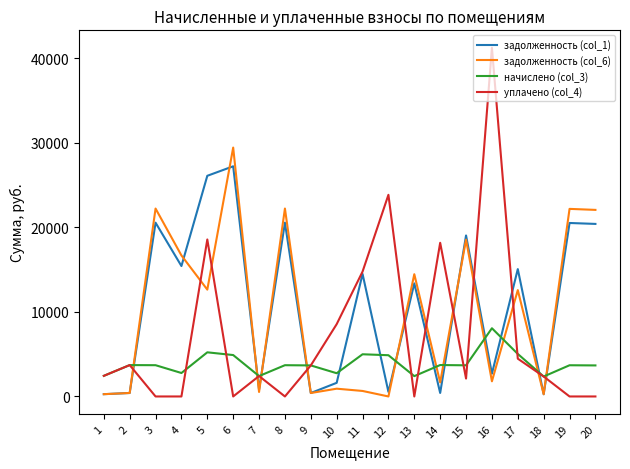

How many intersections are there between задолженность (col_1) and начислено (col_3)?

13